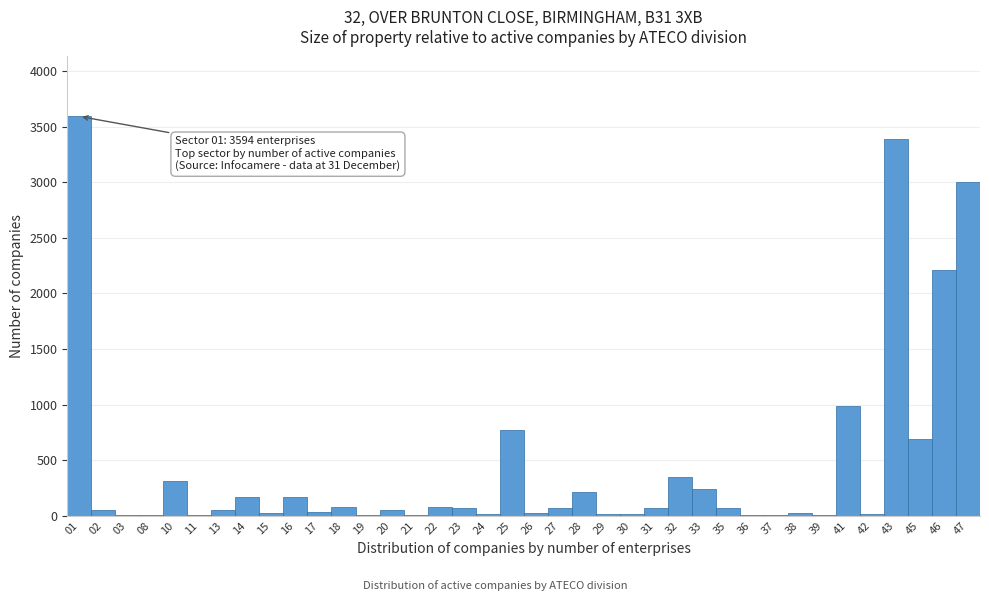

What is the sum of all values?

16893